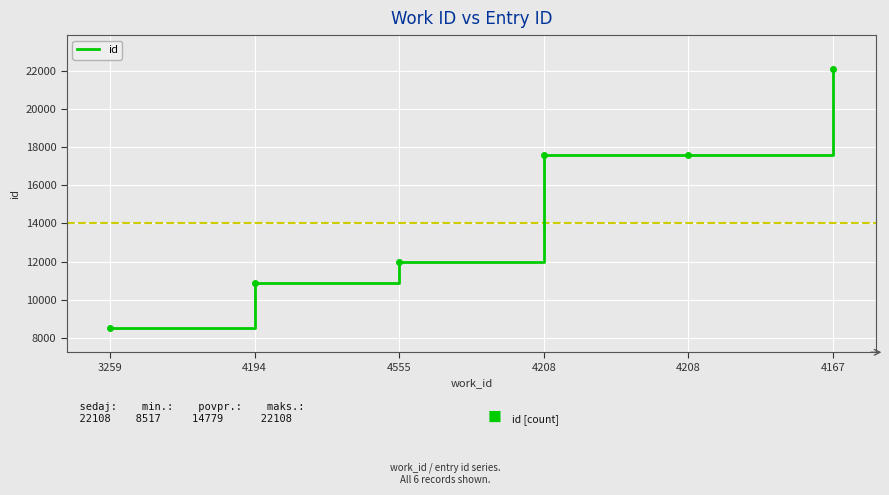

How many lines are shown in the chart?

1